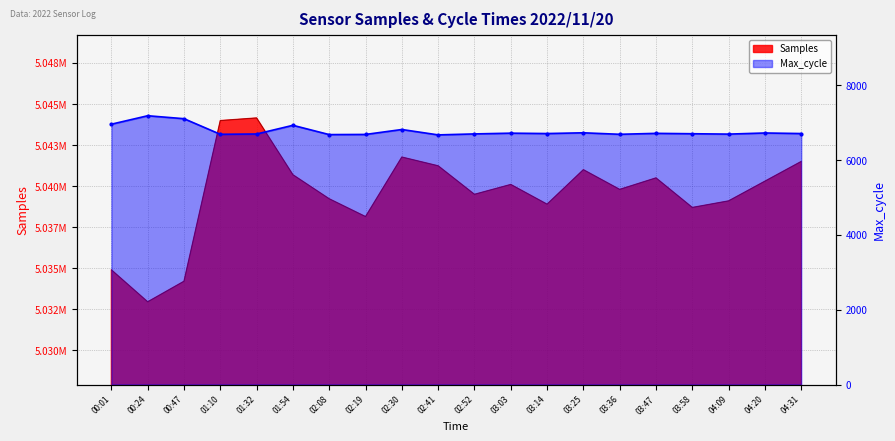

At which label is Samples closest to 5038553?

03:58